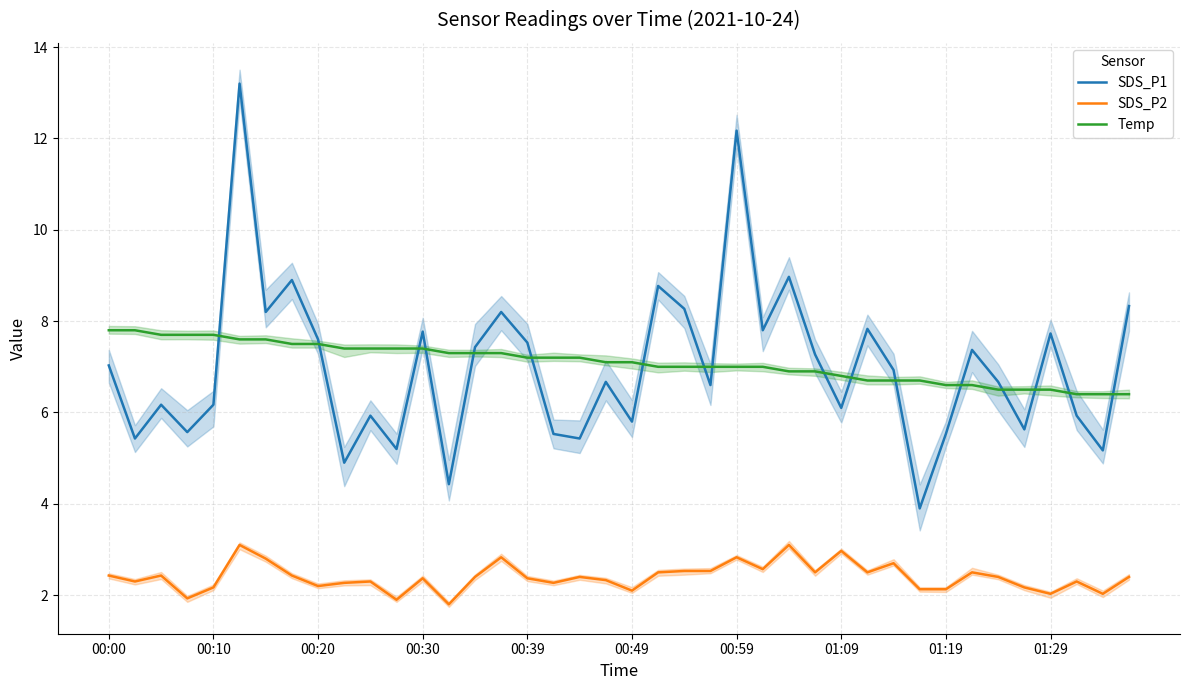

What is the average value of the Temp series?

7.1